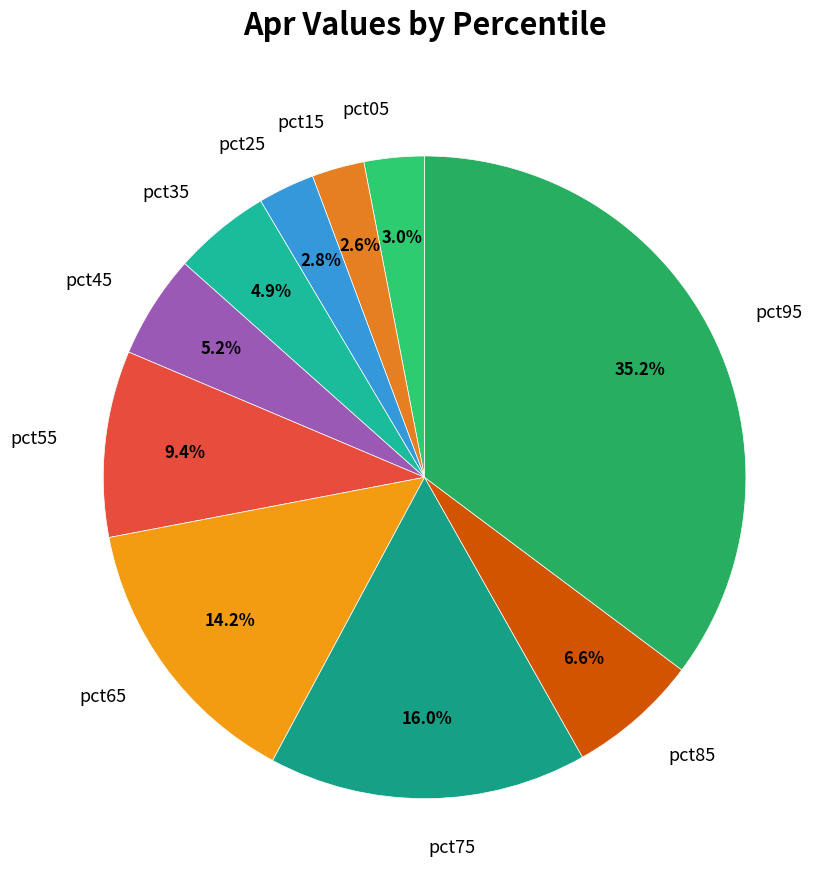

To the nearest percent, what percentage of the pie is pct85?

7%